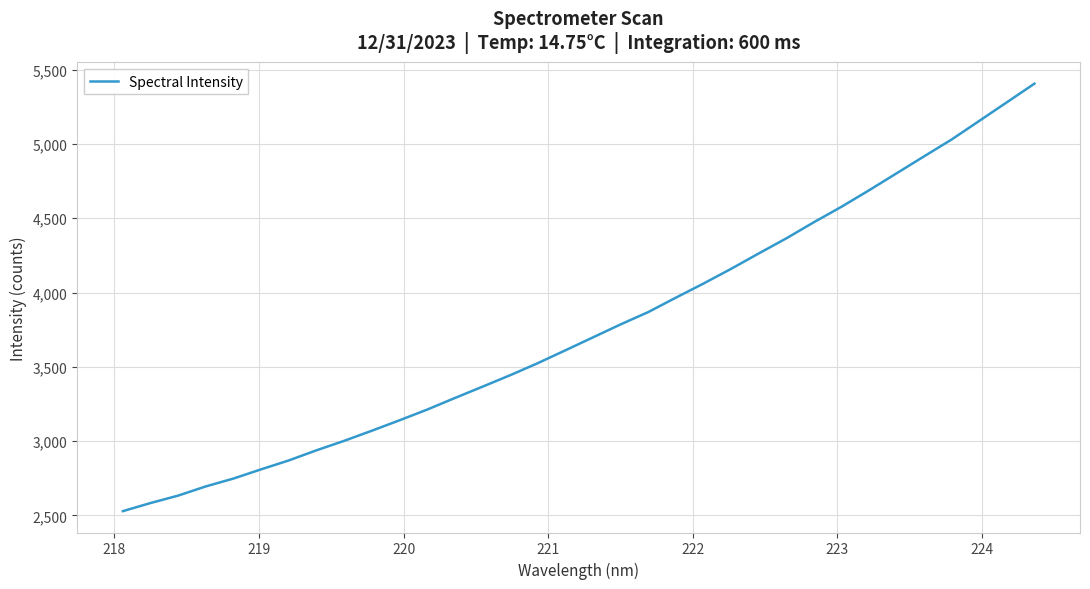

What is the greatest value displayed?

5405.3